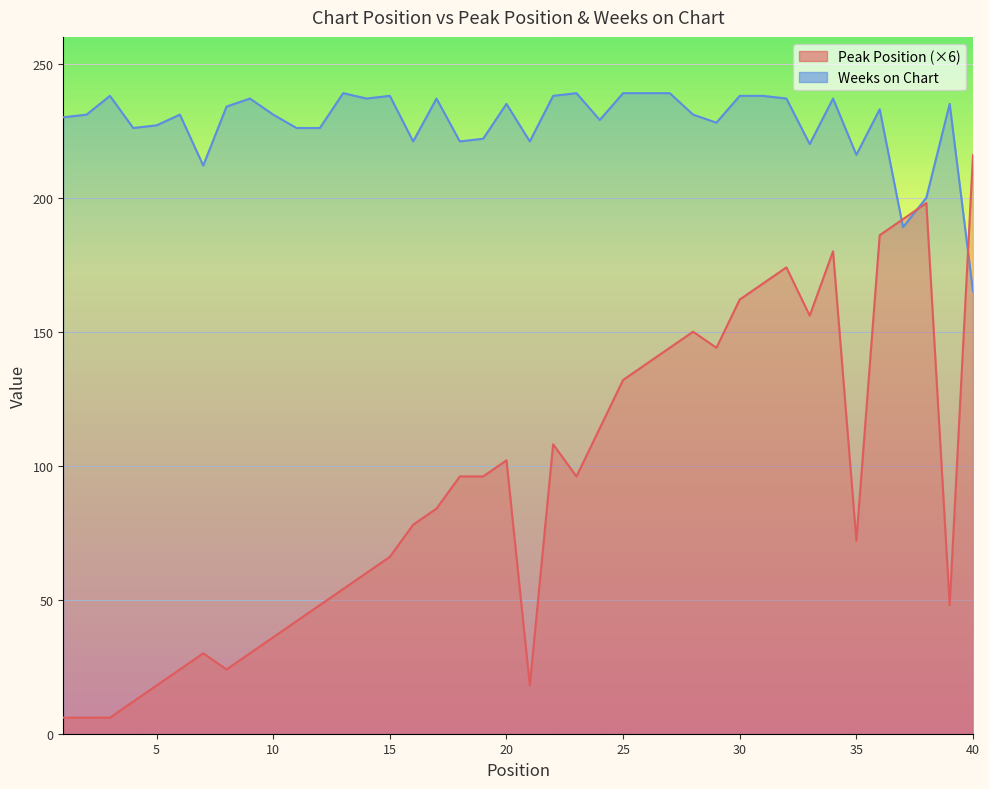

How many interior local valleys does the Peak Position series have?

7